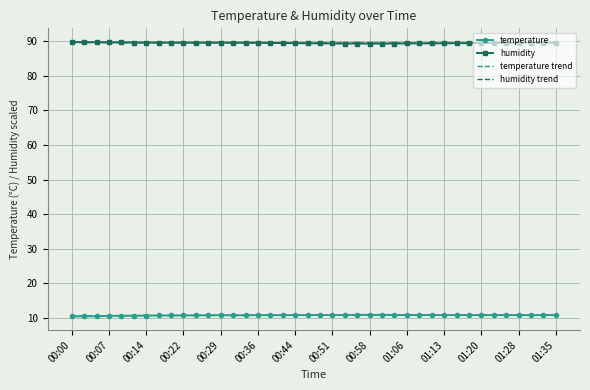

True or false: temperature and humidity cross at least once.

False